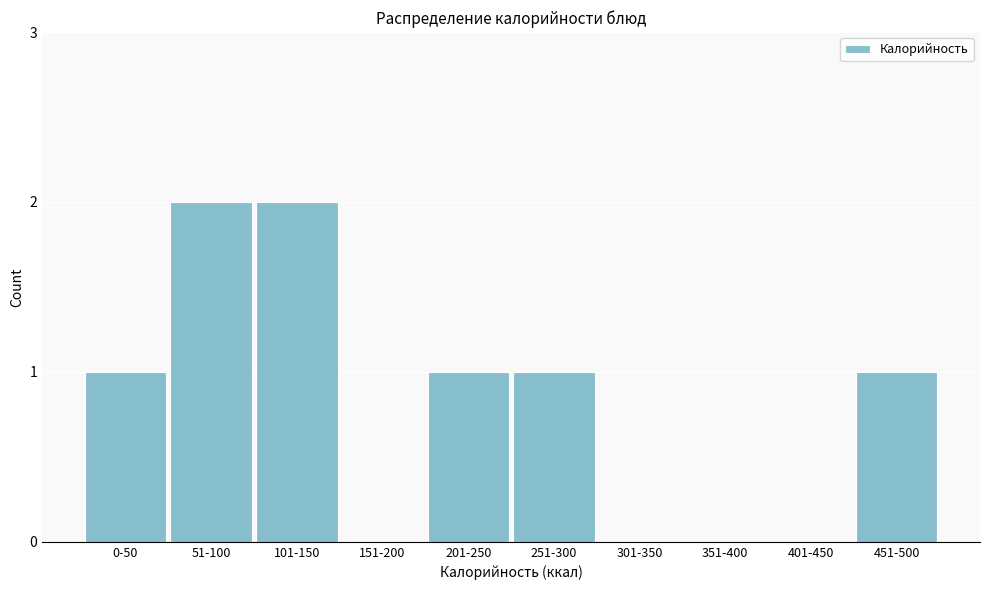

Reading left to right, extract all data points from this chart.

0-50=1	51-100=2	101-150=2	151-200=0	201-250=1	251-300=1	301-350=0	351-400=0	401-450=0	451-500=1